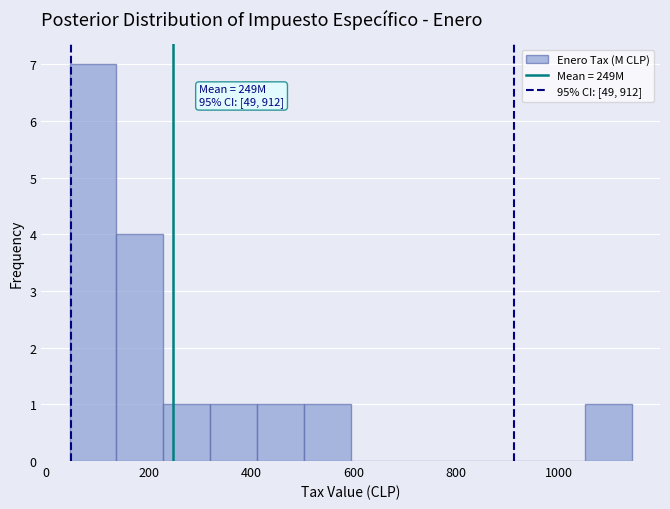

Over which range of the x-axis is the bar tallest?

40 to 140